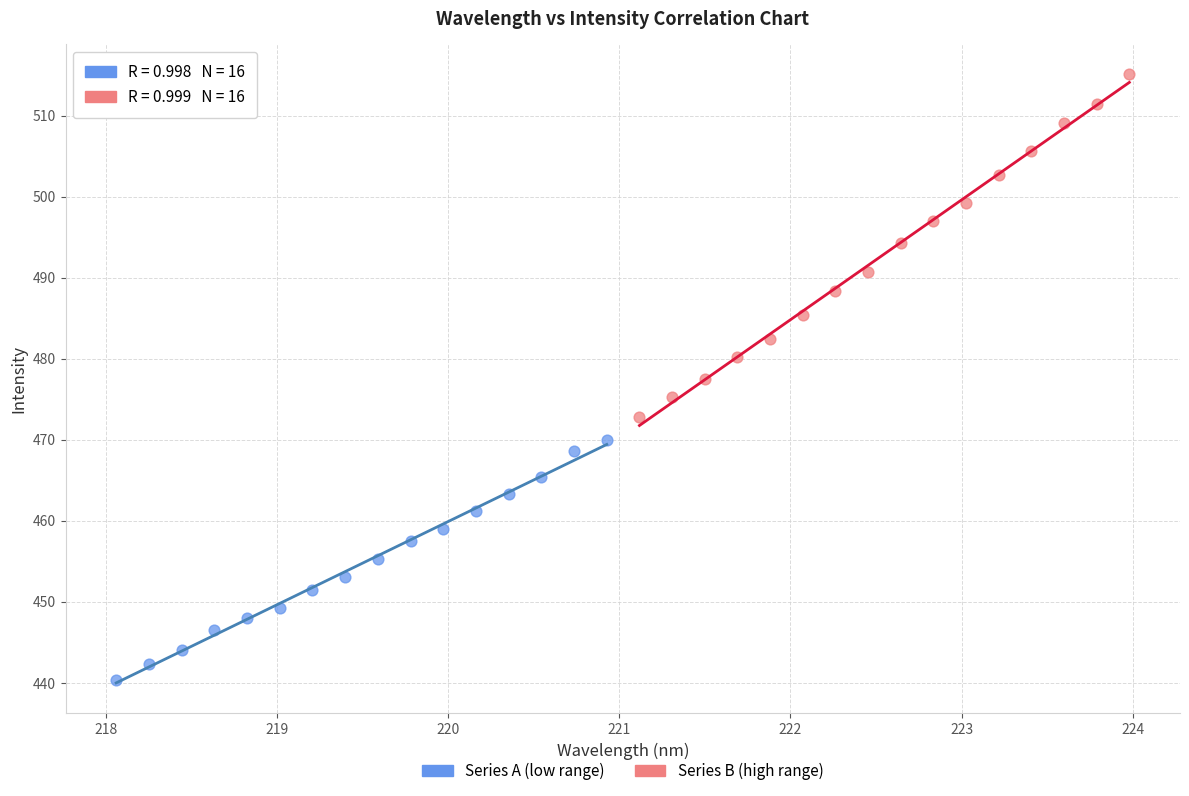

Which series reaches the minimum Y coordinate?

Series A (low range)